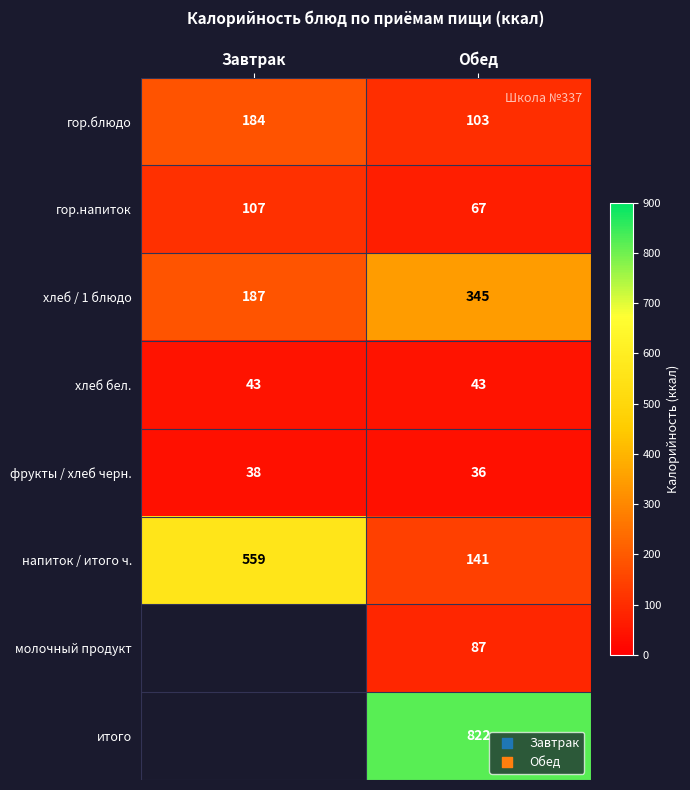

At how many categories does at least one series exceed 815?

1